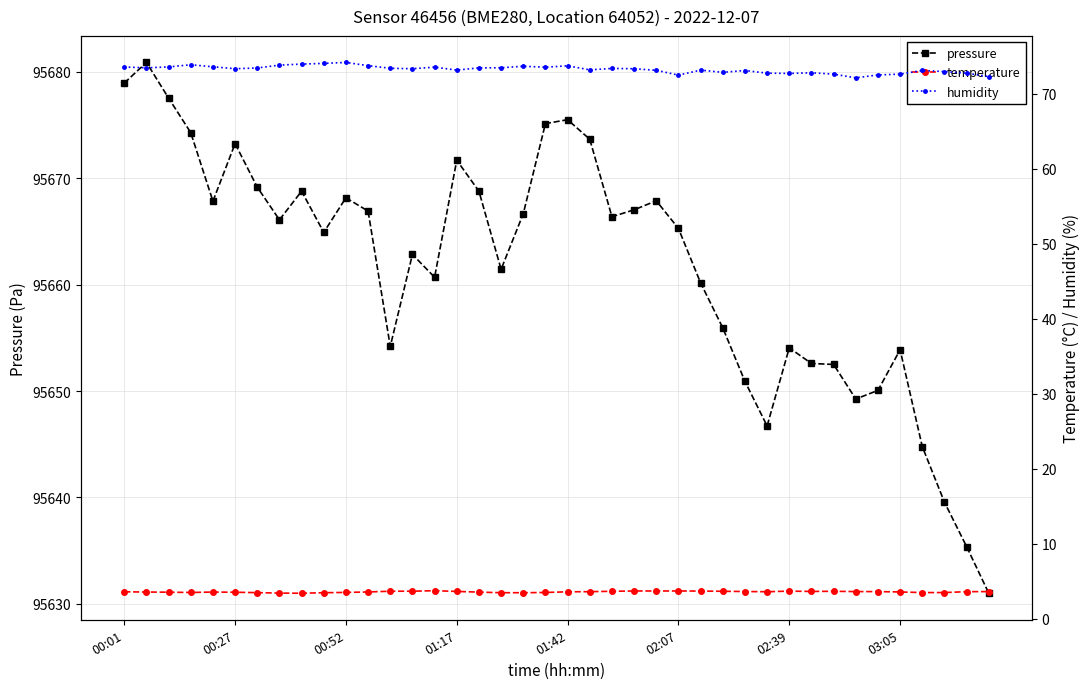

How many interior local valleys does the temperature series have?

4